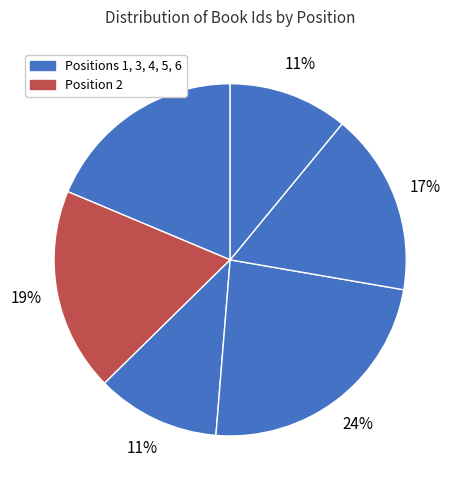

Count the number of slices in the pie.

6